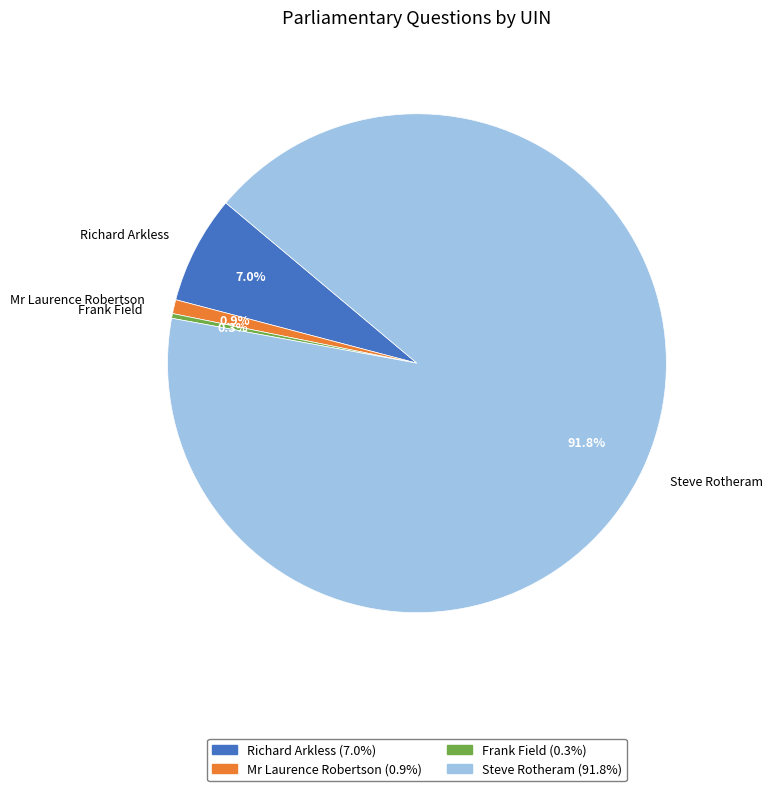

Which has a higher value, Steve Rotheram or Mr Laurence Robertson?

Steve Rotheram